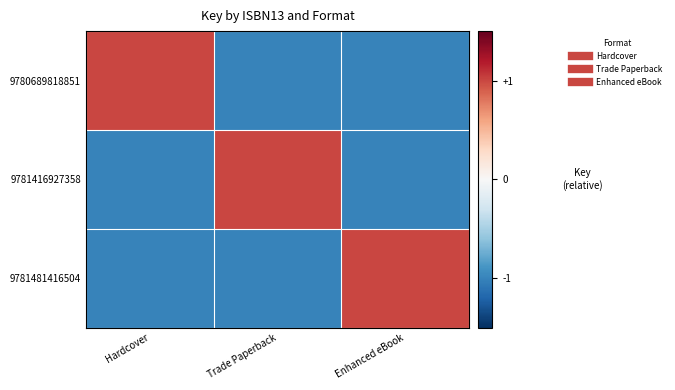

At how many categories does at least one series exceed 0?

3